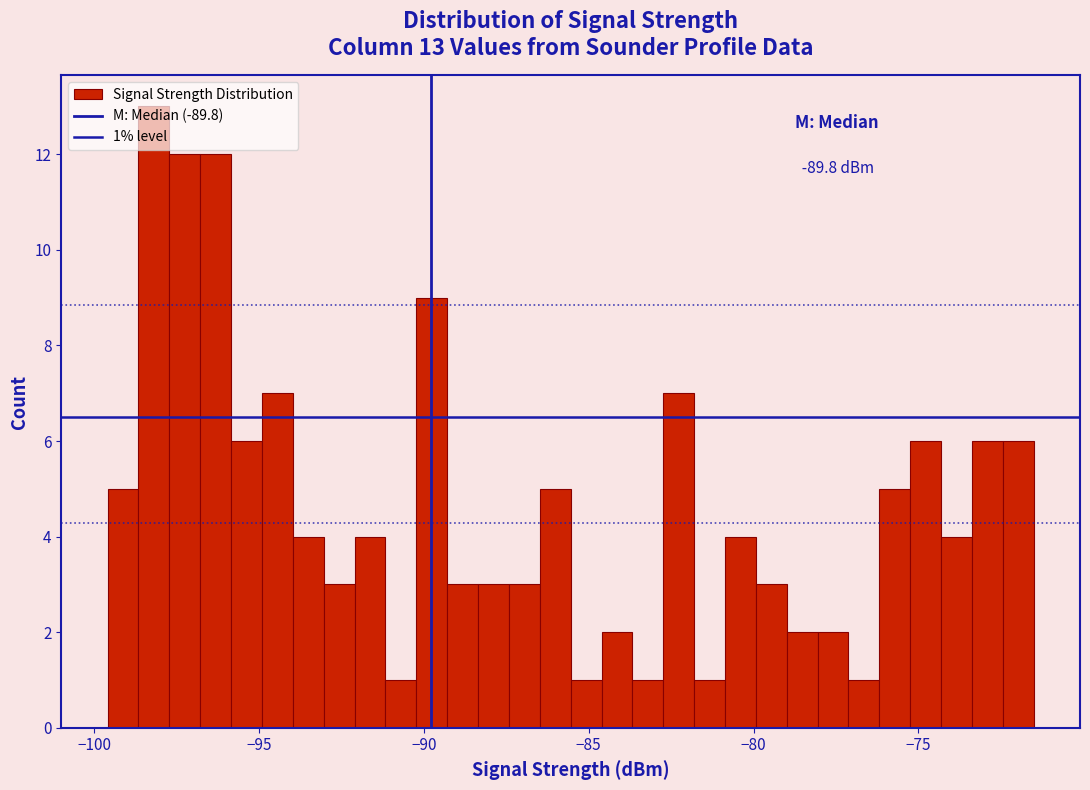

Read against the x-axis, roughly where is the centre of the tallest bar?

-98.0